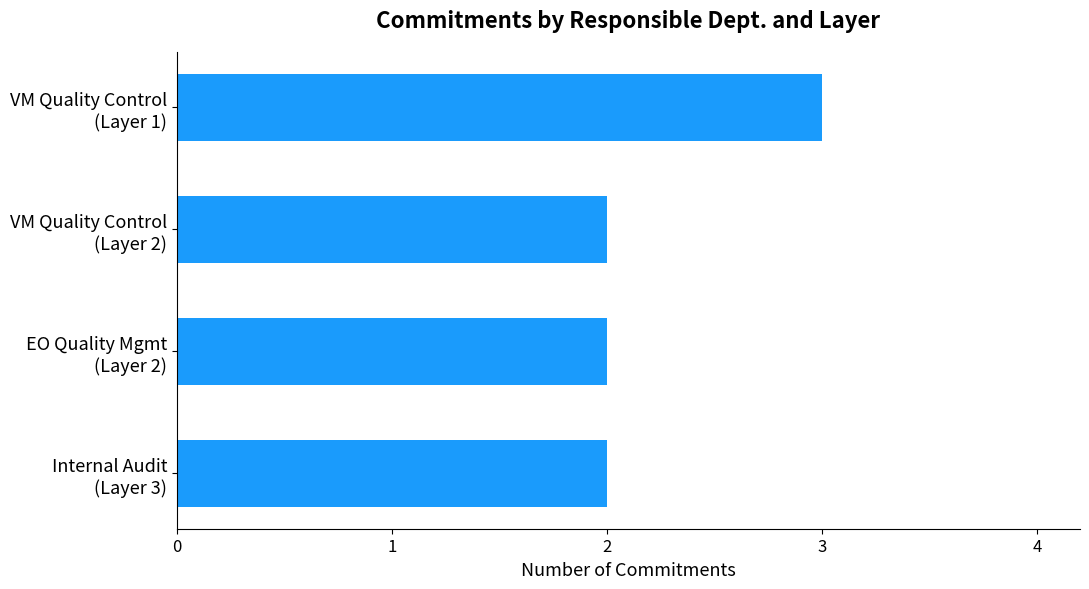

Reading top to bottom, list all the values displayed in this chart.

3	2	2	2